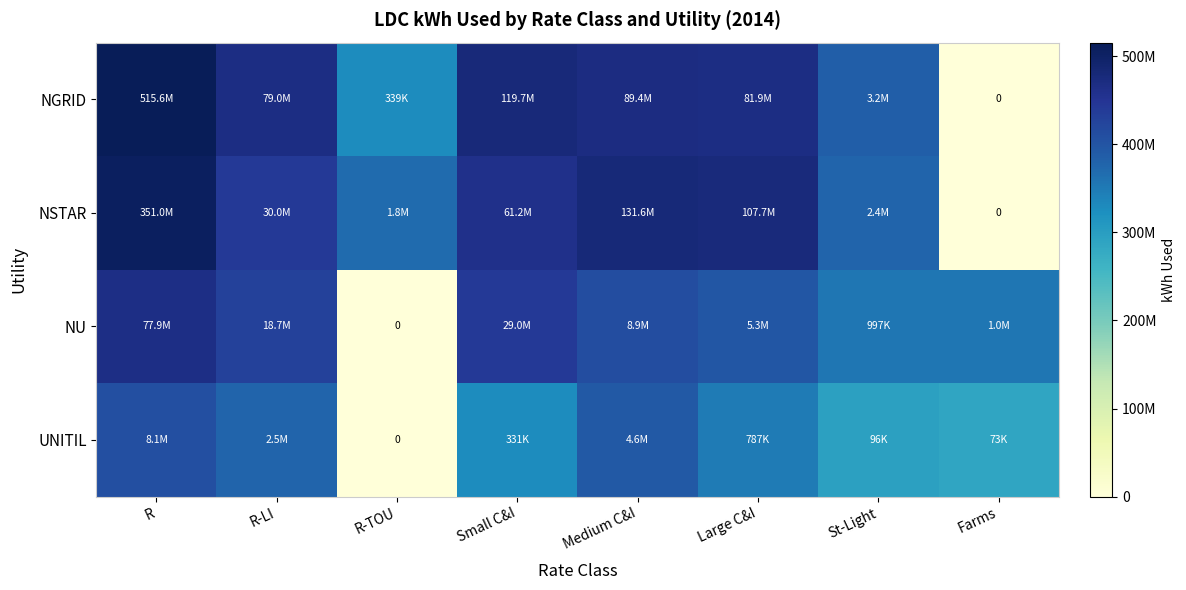

How many series are shown in this chart?

4